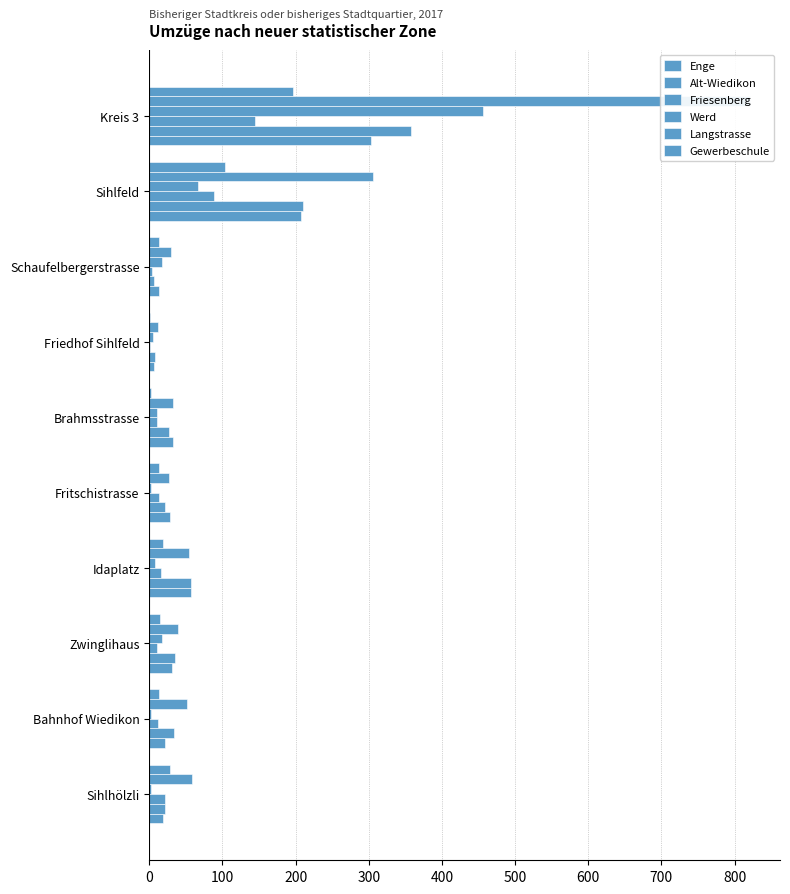

How many categories are shown in the chart?

10